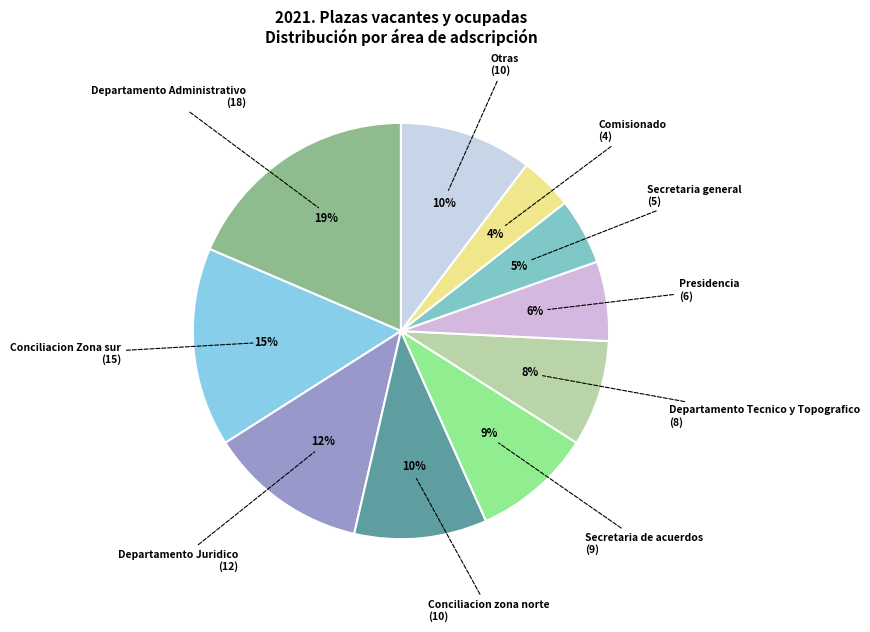

Which has a higher value, Departamento Tecnico y Topografico or Conciliacion zona norte?

Conciliacion zona norte